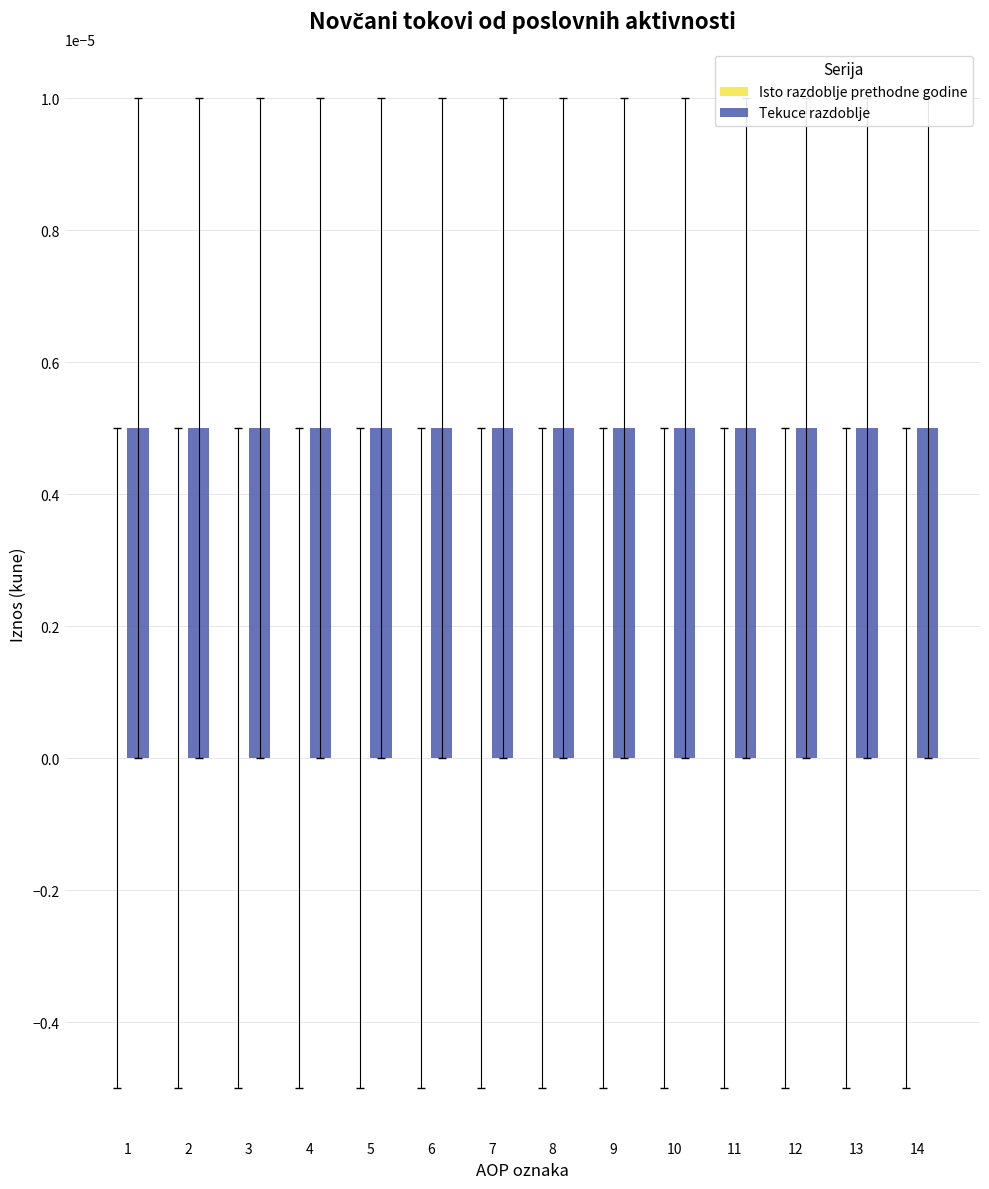

The value of Tekuce razdoblje at 3 is 0.0. True or false?

True